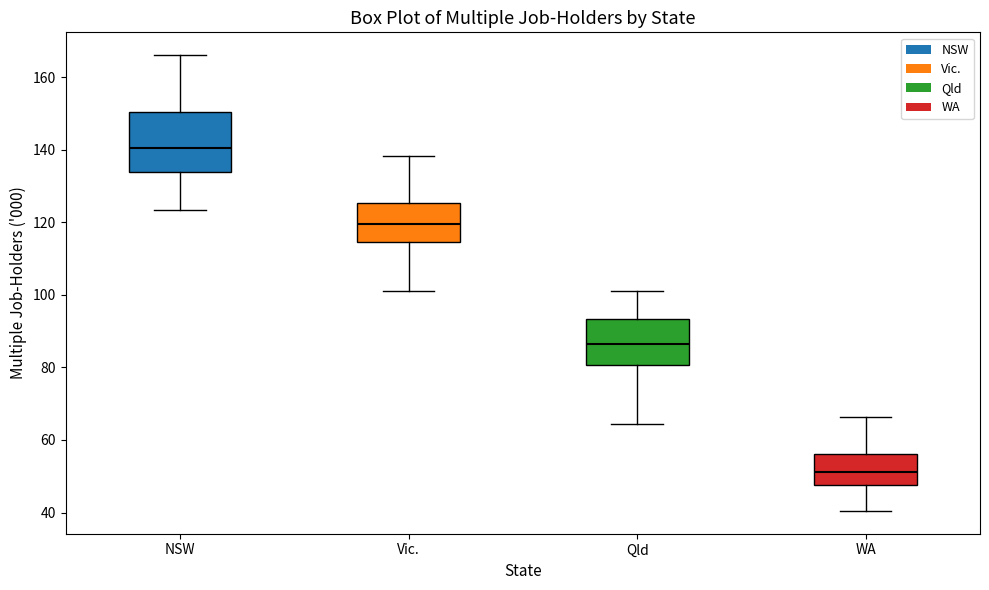

Reading left to right, read every box against the y-axis: the position of its median line, the range the box covers, and the ends of its whiskers. The values are not printed on the chart, so give them approximately, as read against the axis.

NSW: median 140, box 134 to 150, whiskers 124 to 166
Vic.: median 120, box 114 to 126, whiskers 102 to 138
Qld: median 86, box 80 to 94, whiskers 64 to 102
WA: median 52, box 48 to 56, whiskers 40 to 66